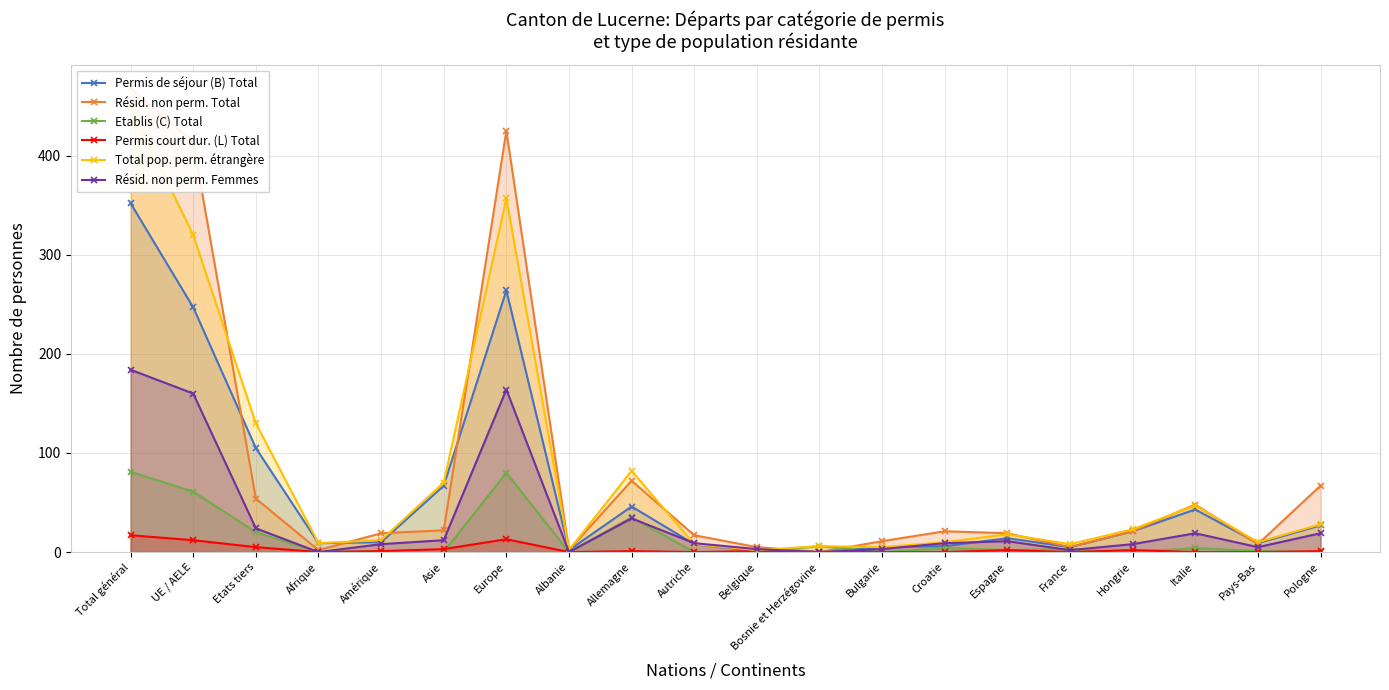

True or false: Permis de séjour (B) Total and Permis court dur. (L) Total cross at least once.

False